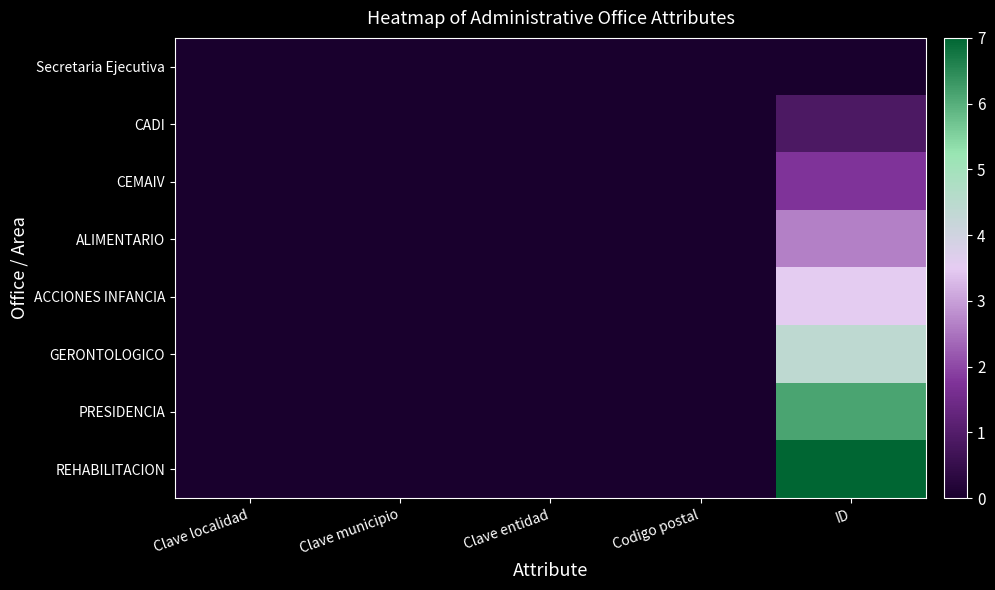

Rank the series at ID from lowest to highest value.

Secretaria Ejecutiva, CADI, CEMAIV, ALIMENTARIO, ACCIONES INFANCIA, GERONTOLOGICO, PRESIDENCIA, REHABILITACION